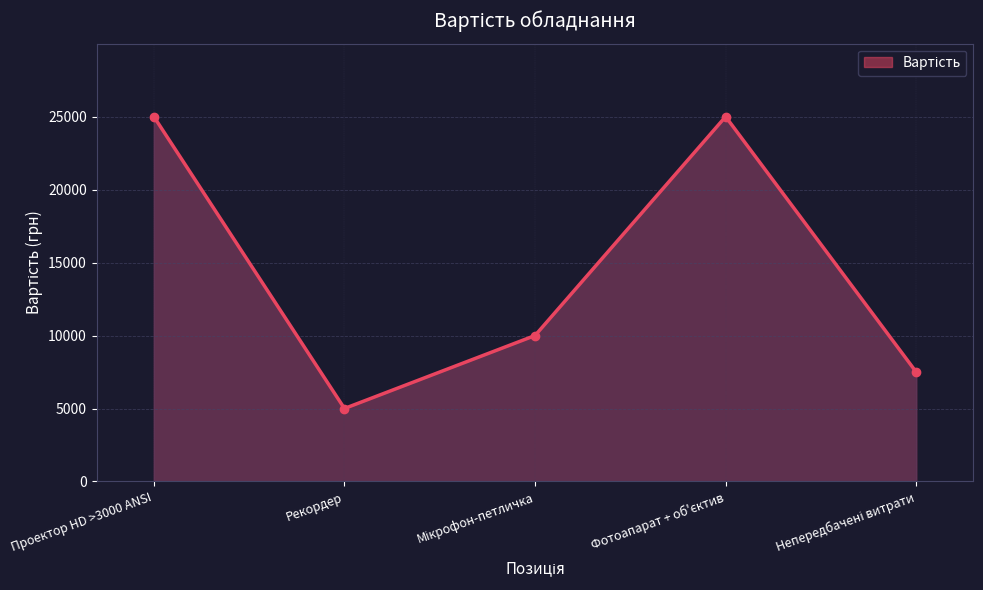

Count the number of categories in the chart.

5